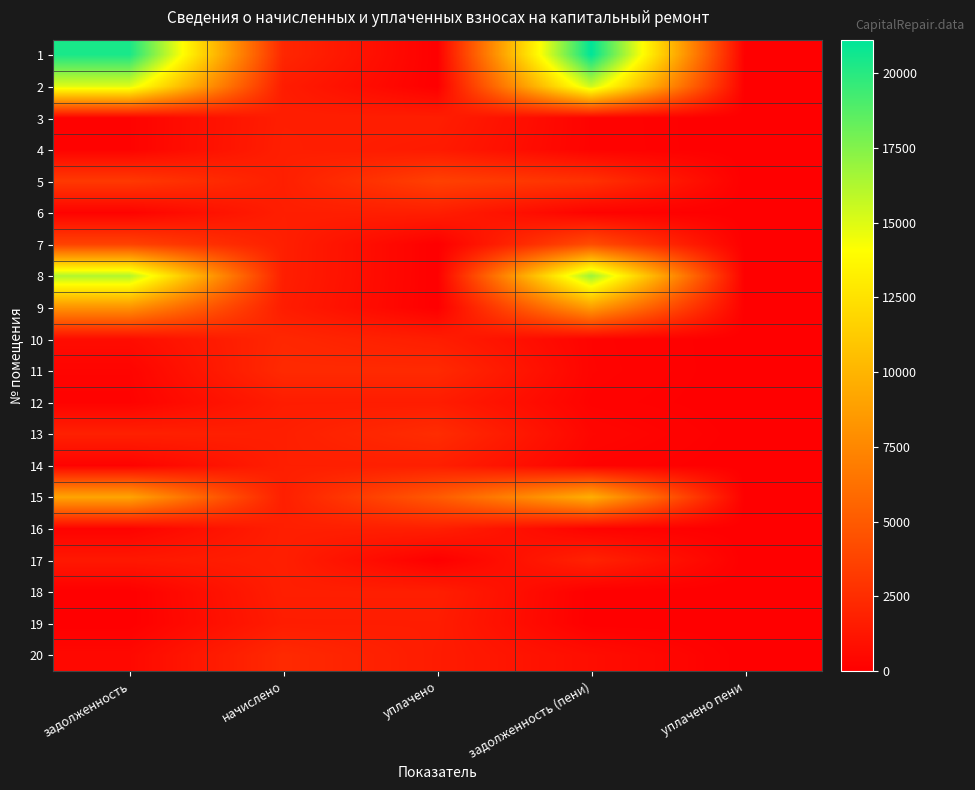

What is the greatest value displayed?

21117.8